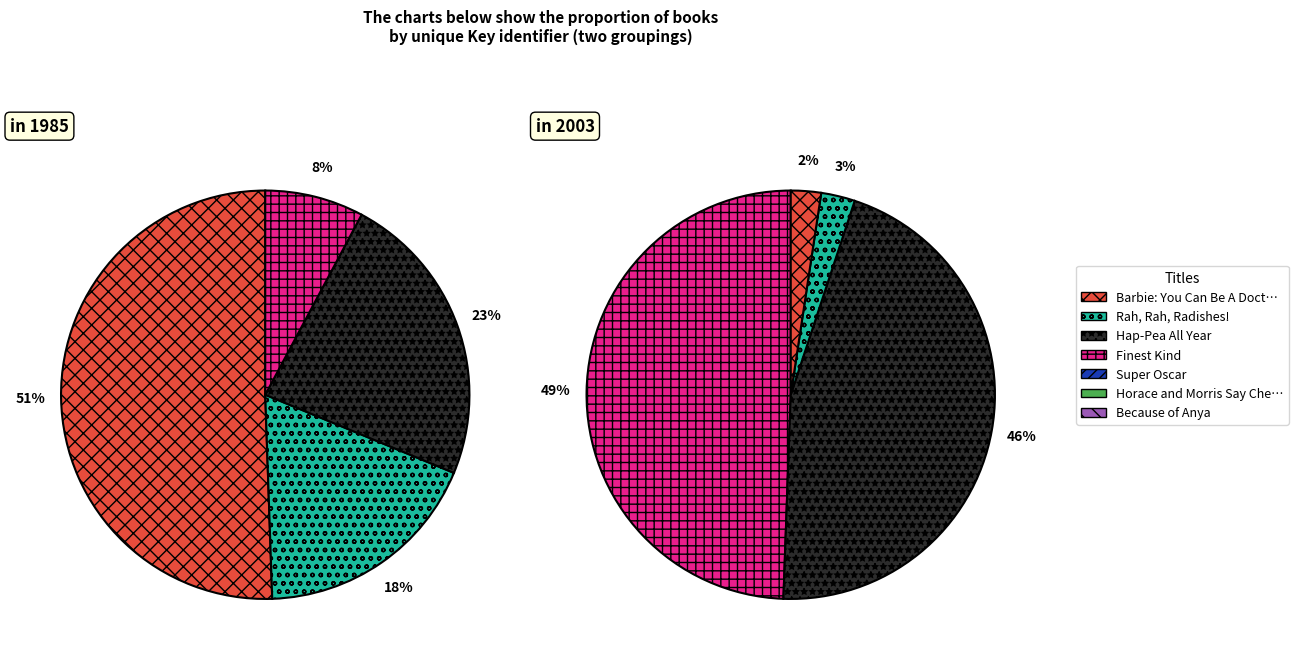

Rank the categories by value from highest to lowest.

Barbie: You Can Be A Doctor, Hap-Pea All Year, Rah, Rah, Radishes!, Finest Kind, Super Oscar, Horace and Morris Say Cheese, Because of Anya